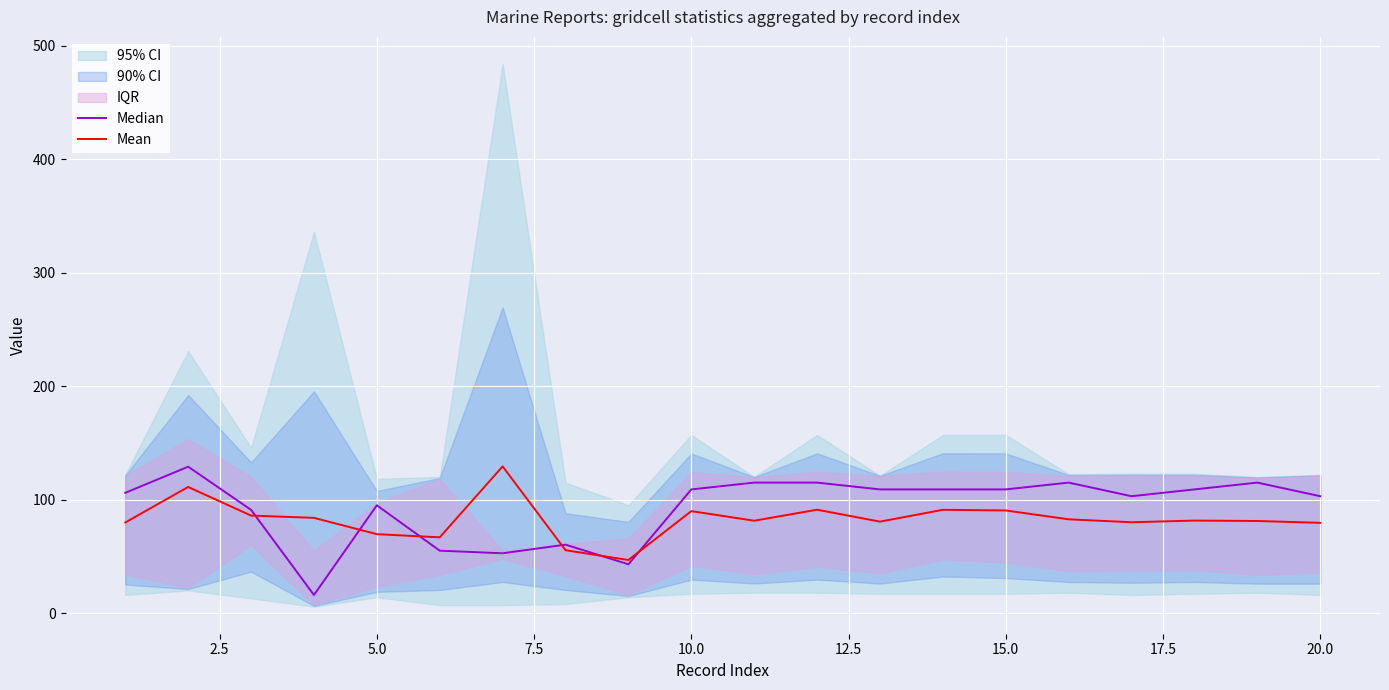

What is the average value of the Mean series?

82.9